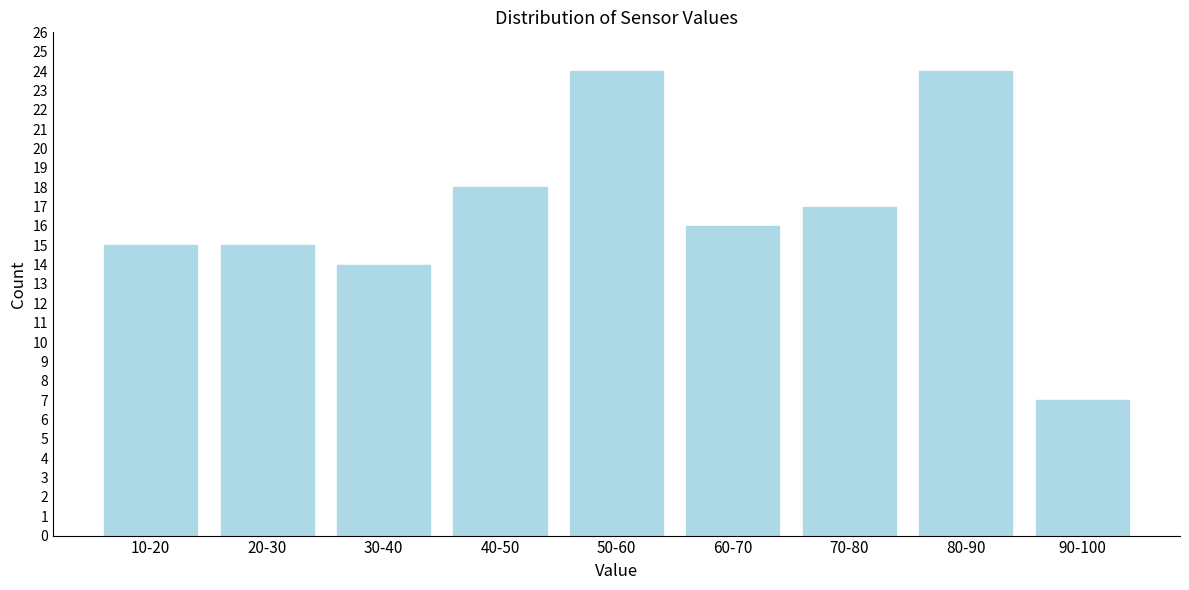

Reading left to right, extract all data points from this chart.

15	15	14	18	24	16	17	24	7